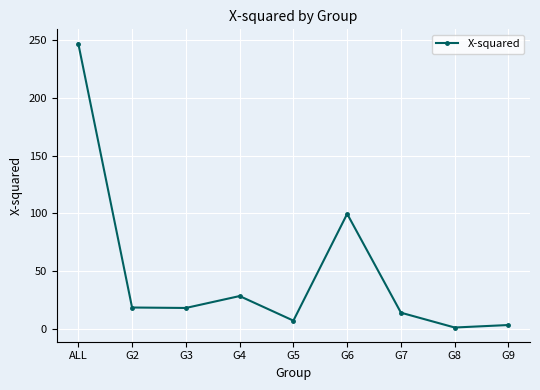

Where is the first local maximum?

G4